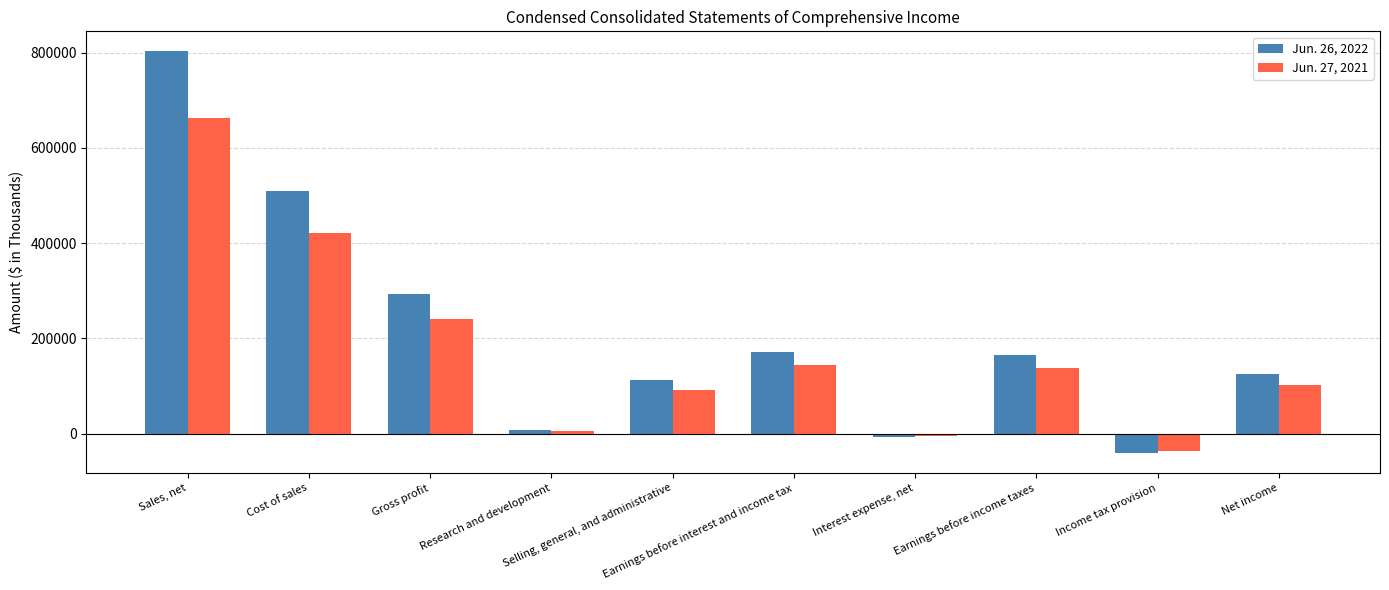

What is the total value across all series at Sales, net?

1465524